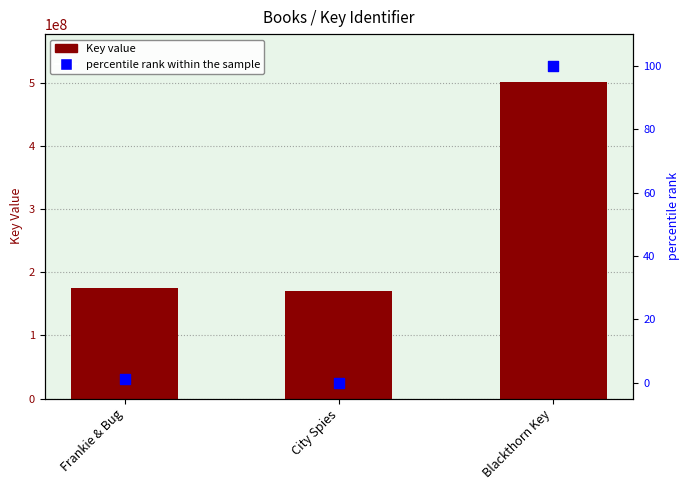

Is the value of percentile rank within the sample at Frankie & Bug greater than the value of Key value at City Spies?

No